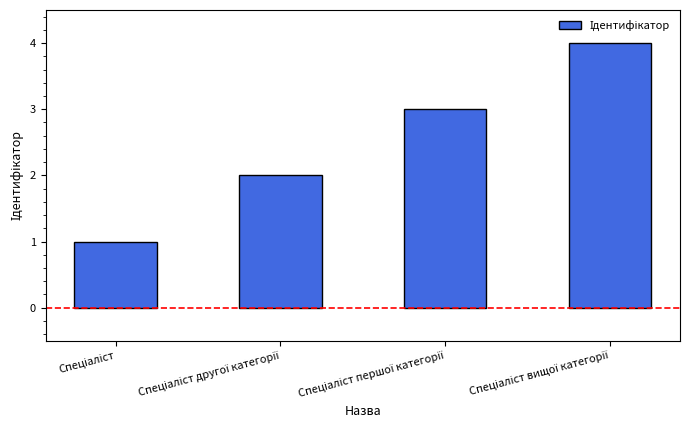

What is the maximum value shown in the chart?

4